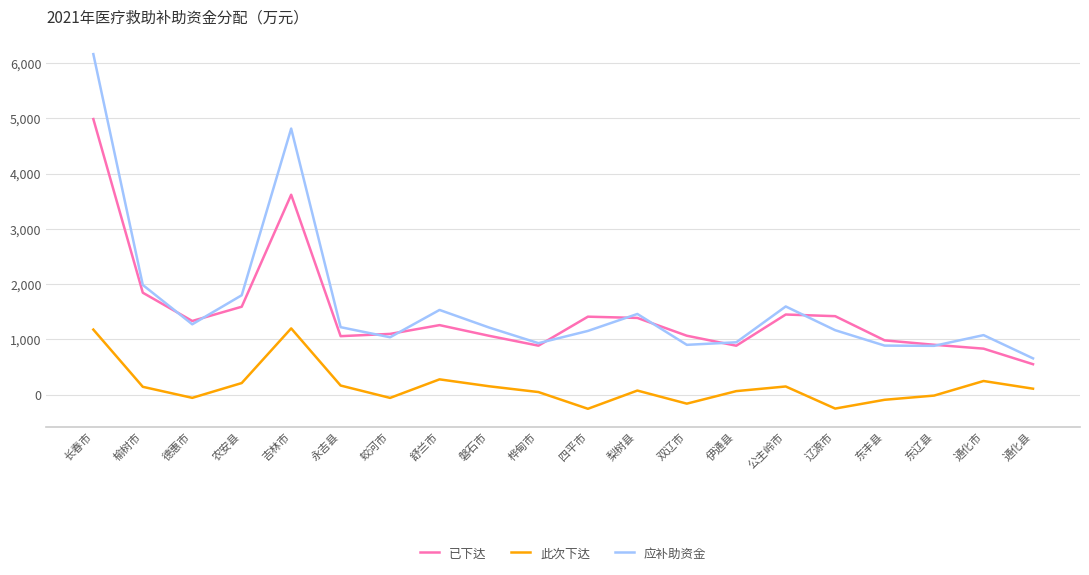

True or false: 此次下达 has more than 1 points higher than both neighbors.

True